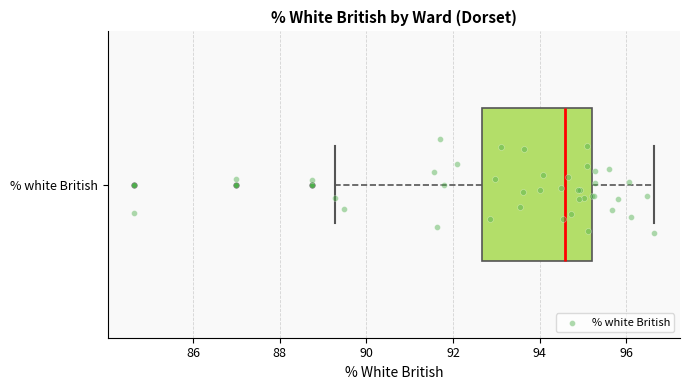

Where is the left edge of the box for % white British on the x-axis? The values are not printed on the chart, so give them approximately, as read against the axis.

92.6